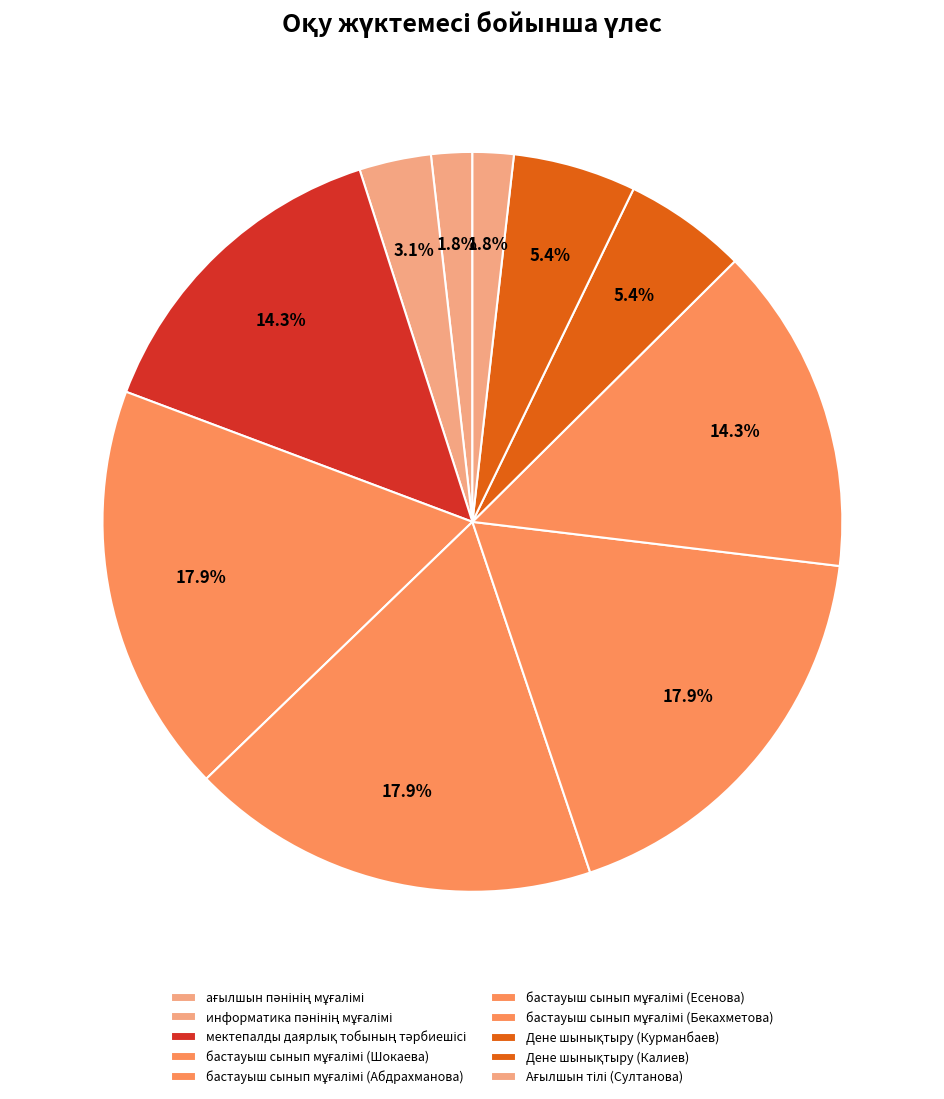

Is бастауыш сынып мұғалімі (Бекахметова) the majority of the pie?

No